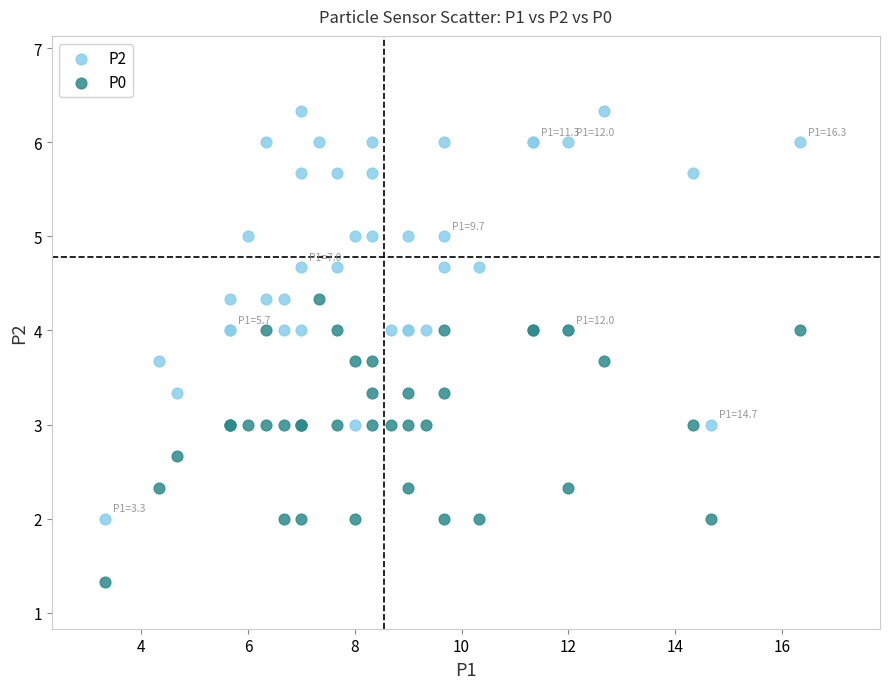

Which series contains the highest Y value?

P2